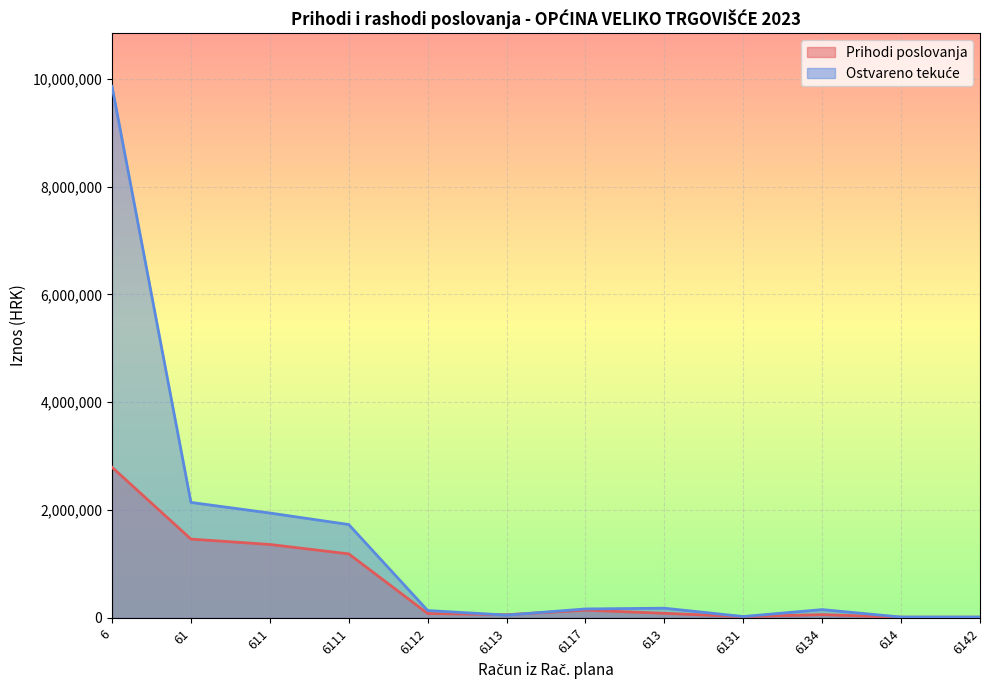

In Ostvareno tekuće, how many points are lower than both neighbors (excluding endpoints)?

2